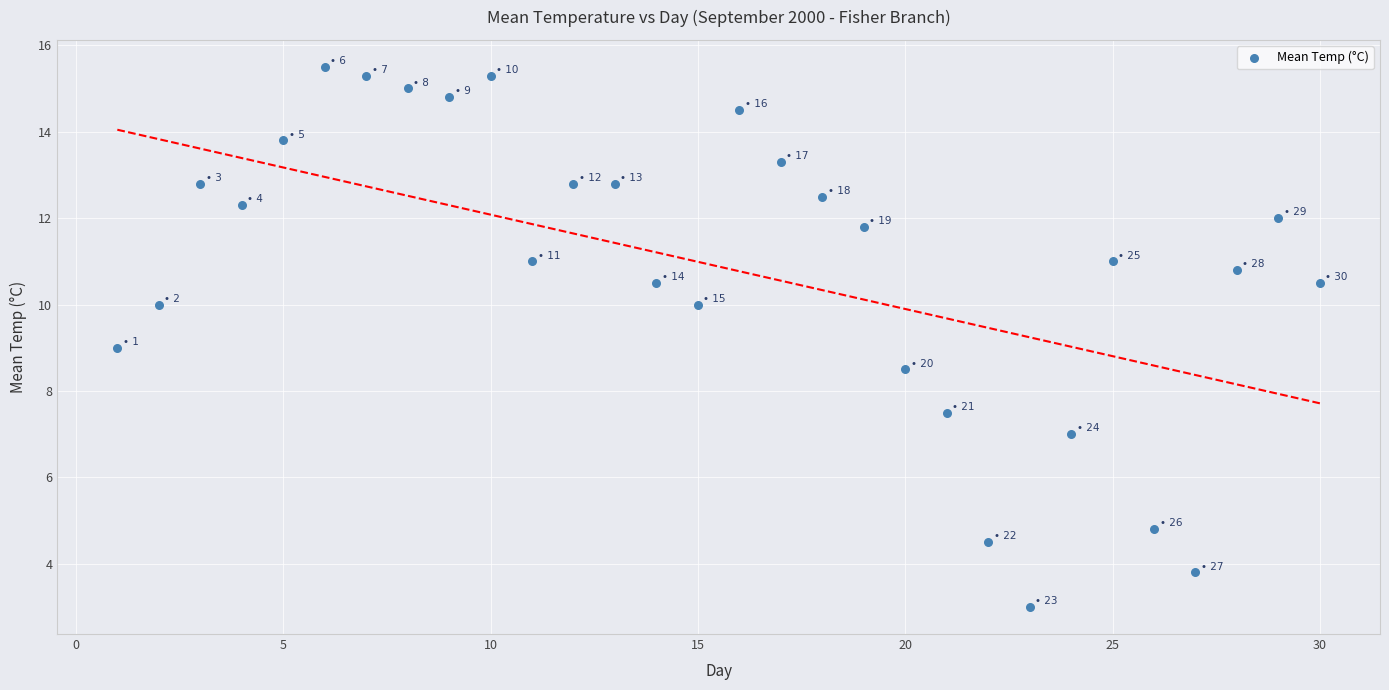

What is the range of Y values (max minus min)?

12.5